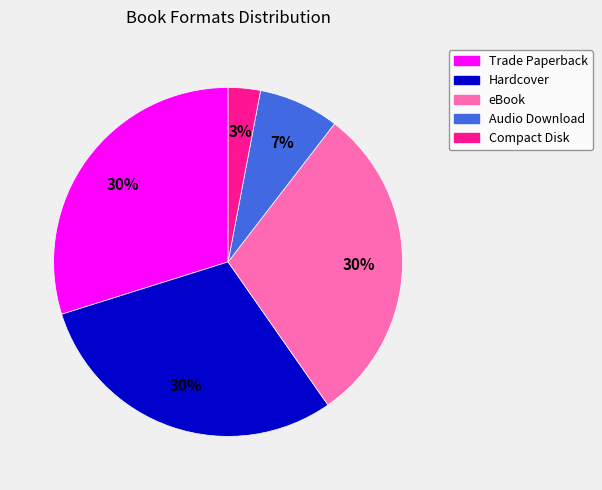

To the nearest percent, what is the difference between the Compact Disk and Audio Download slice percentages?

4%